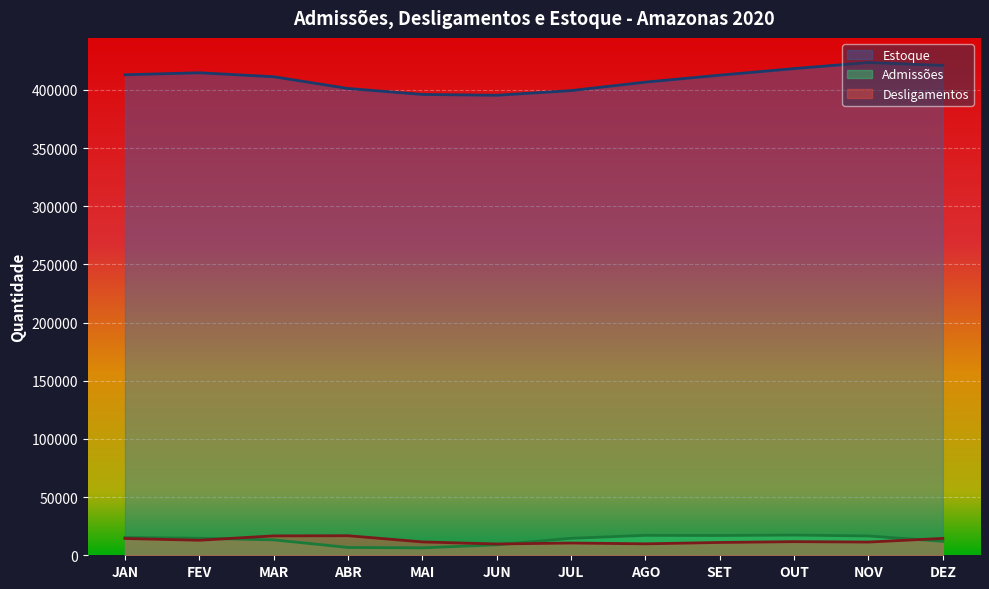

True or false: Admissões has a value of 6709 at ABR.

True